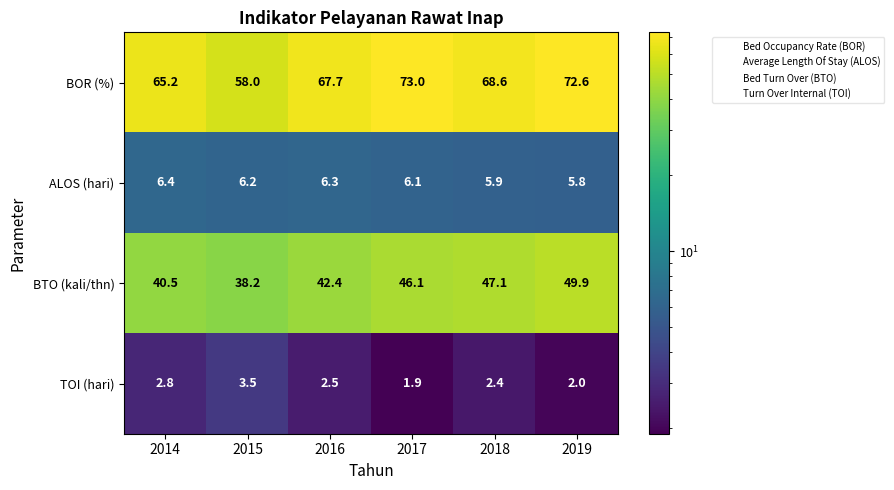

Which category has the highest value across all series?

2017